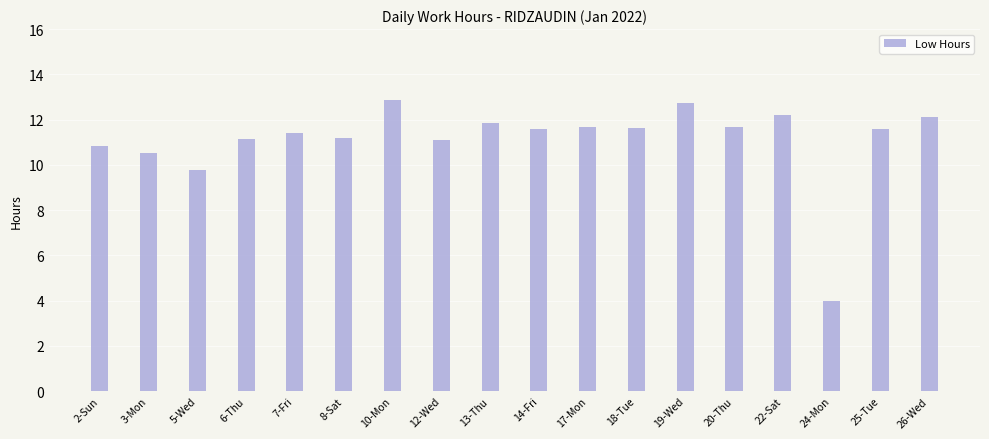

At which label does the data first exceed 11?

6-Thu